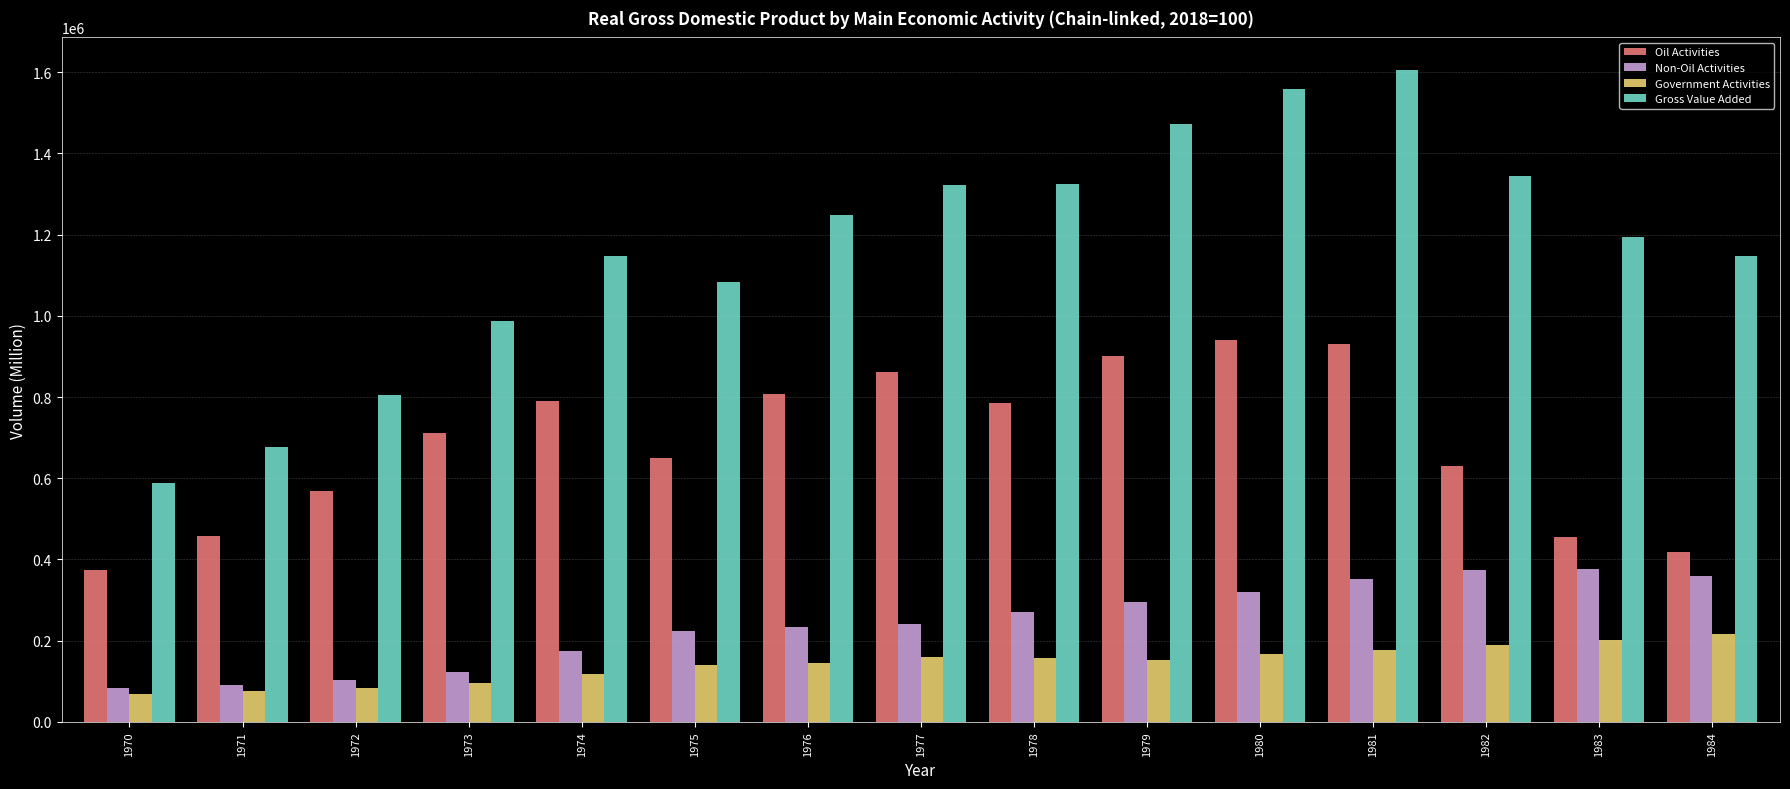

How many distinct data groups are displayed?

4